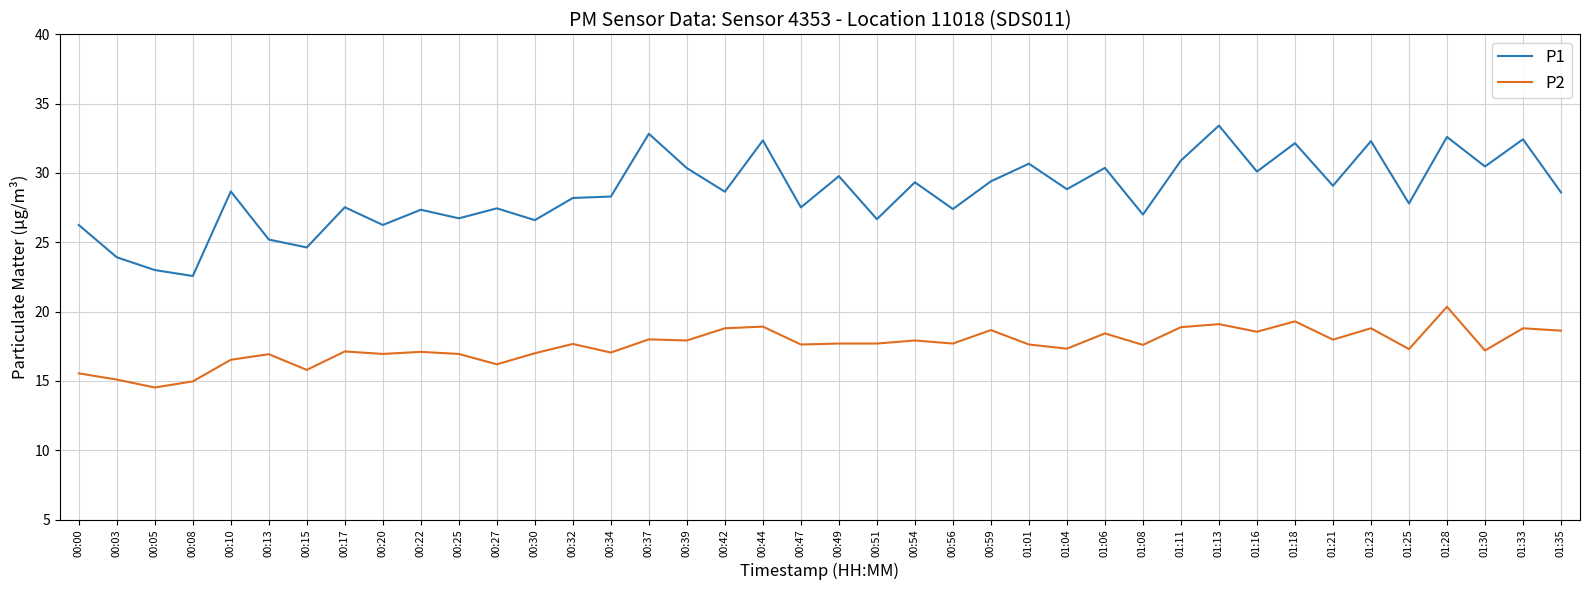

At which category does P1 reach its first local valley?

00:08